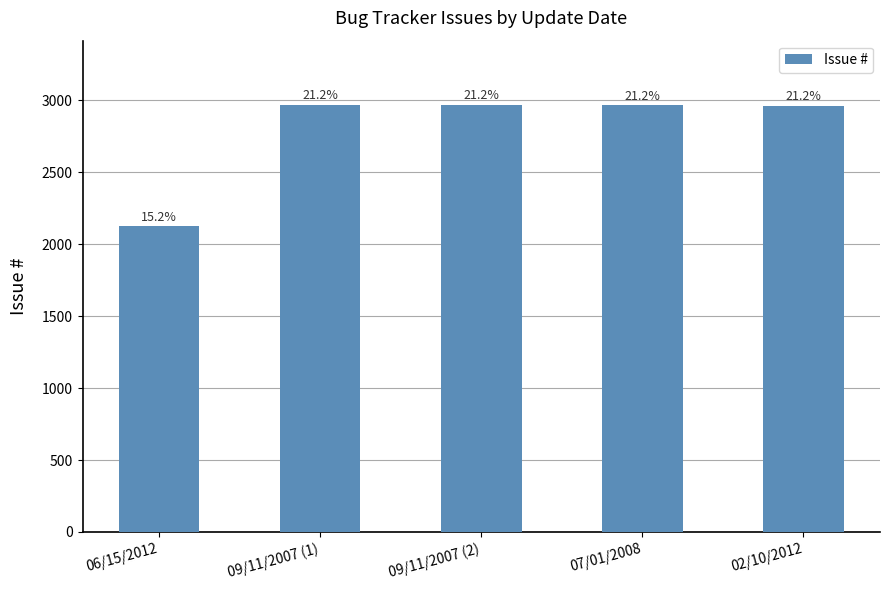

What is the label of the 3rd bar from the right?

09/11/2007 (2)